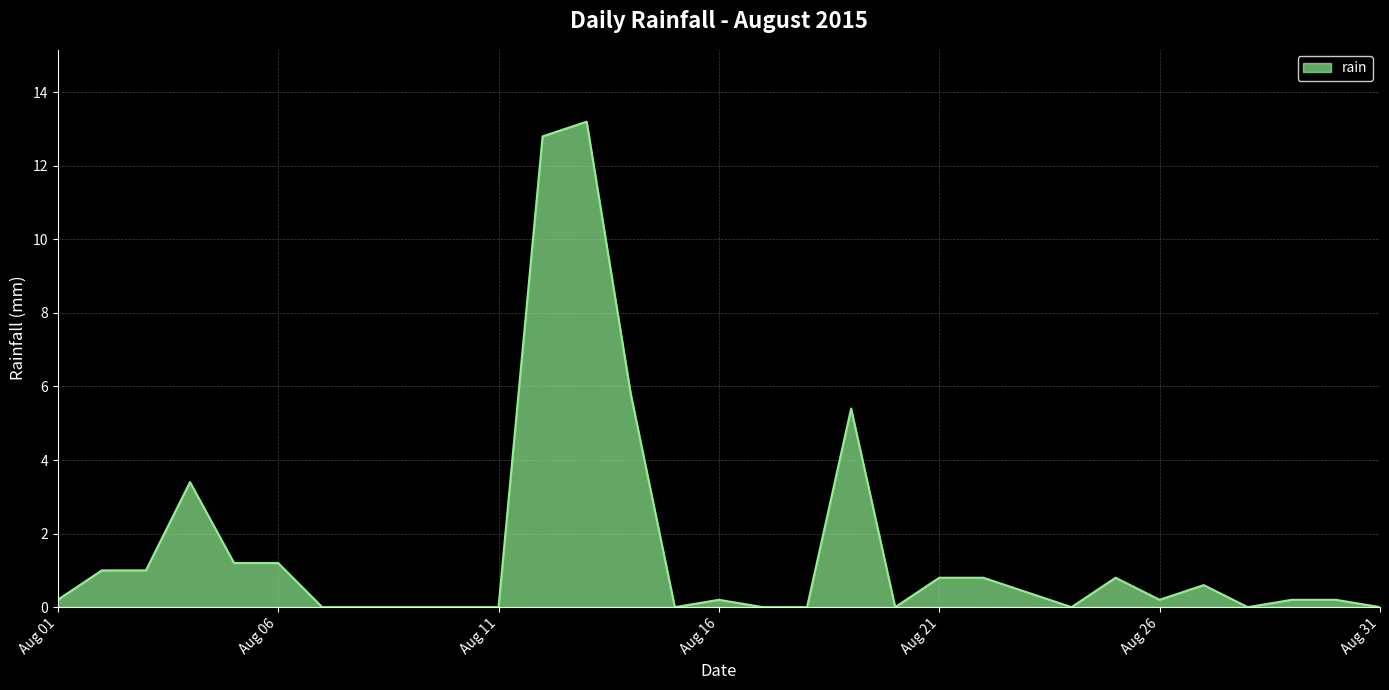

What is the greatest value displayed?

13.2